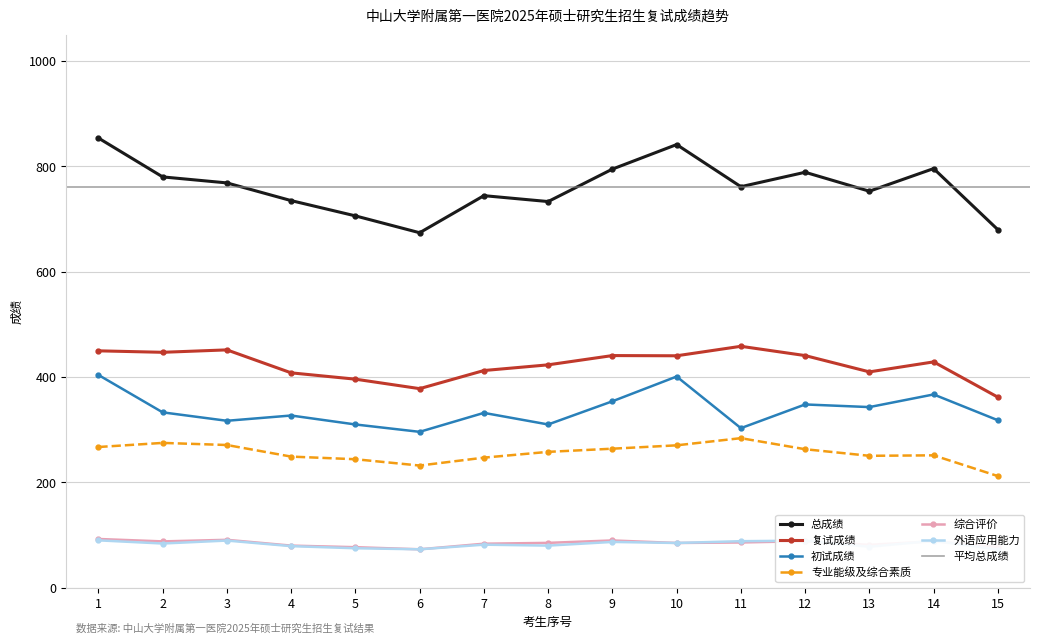

Is this an area chart (filled region under the line)?

No